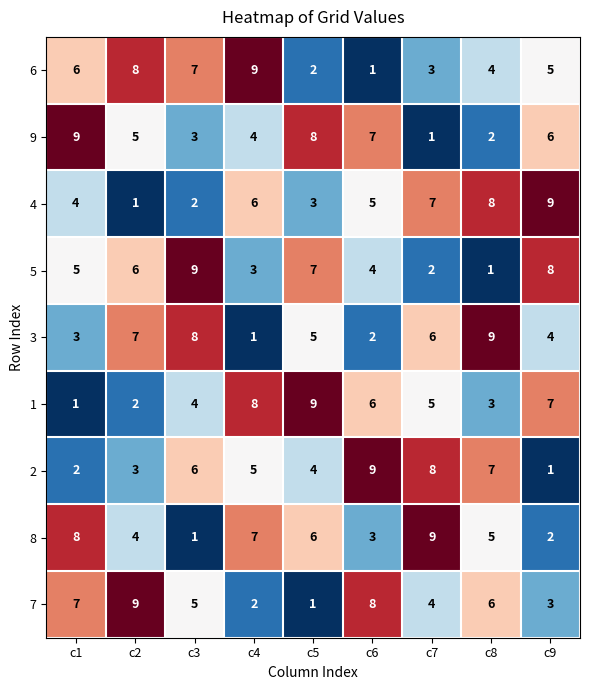

Rank the categories by 4 value from lowest to highest.

c2, c3, c5, c1, c6, c4, c7, c8, c9